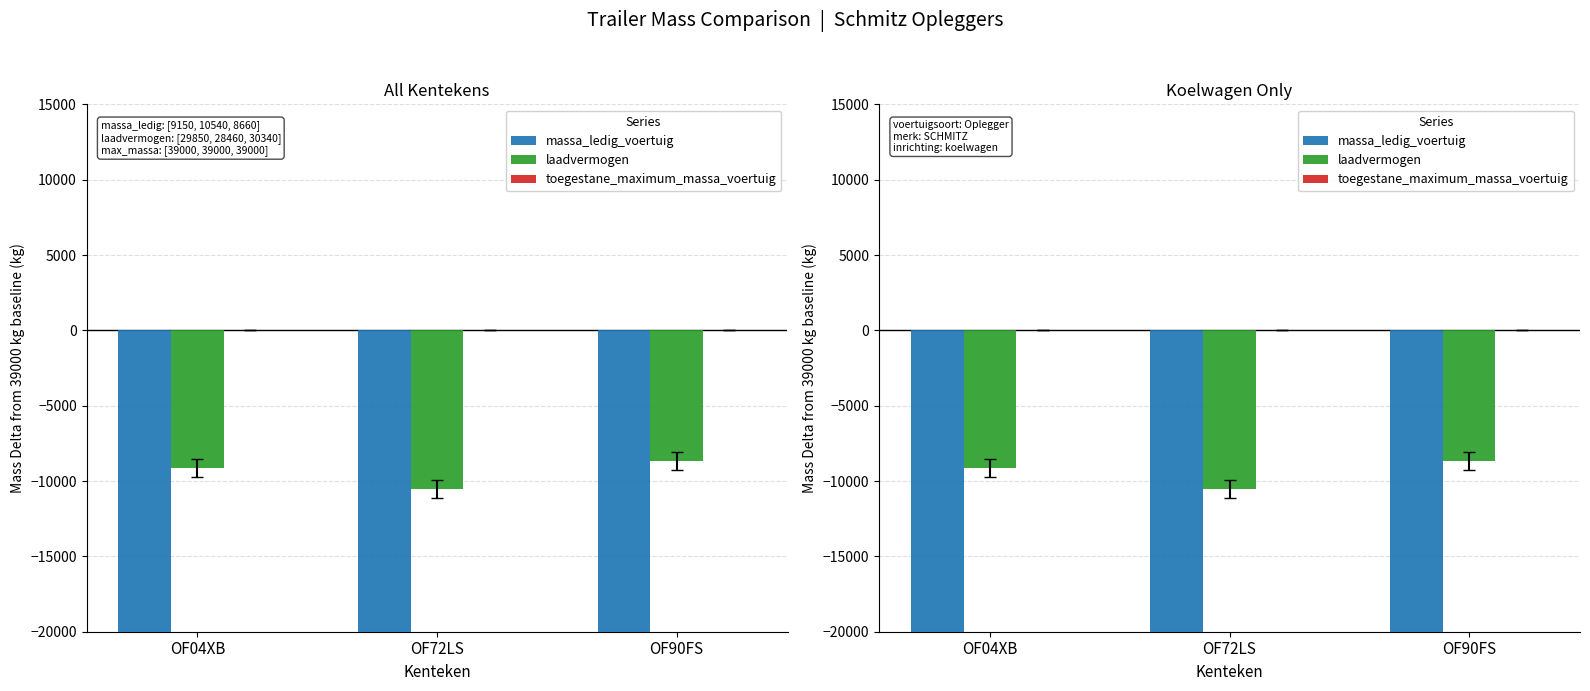

Between OF72LS and OF90FS, which series saw the biggest shift?

massa_ledig_voertuig